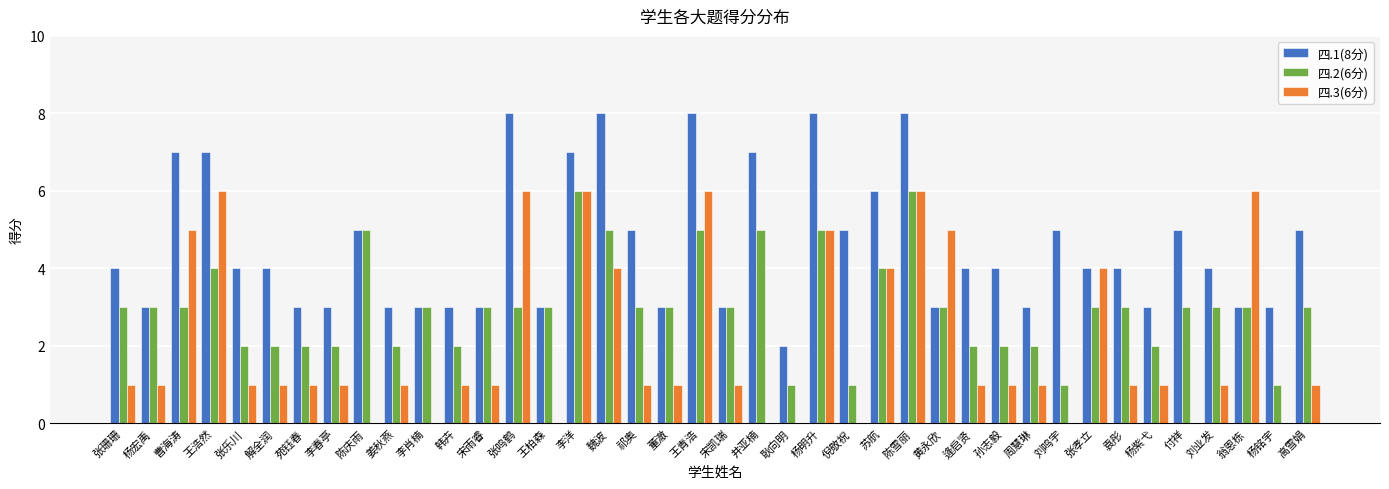

Between 黄永欣 and 刘鸣宇, which series saw the biggest shift?

四.3(6分)